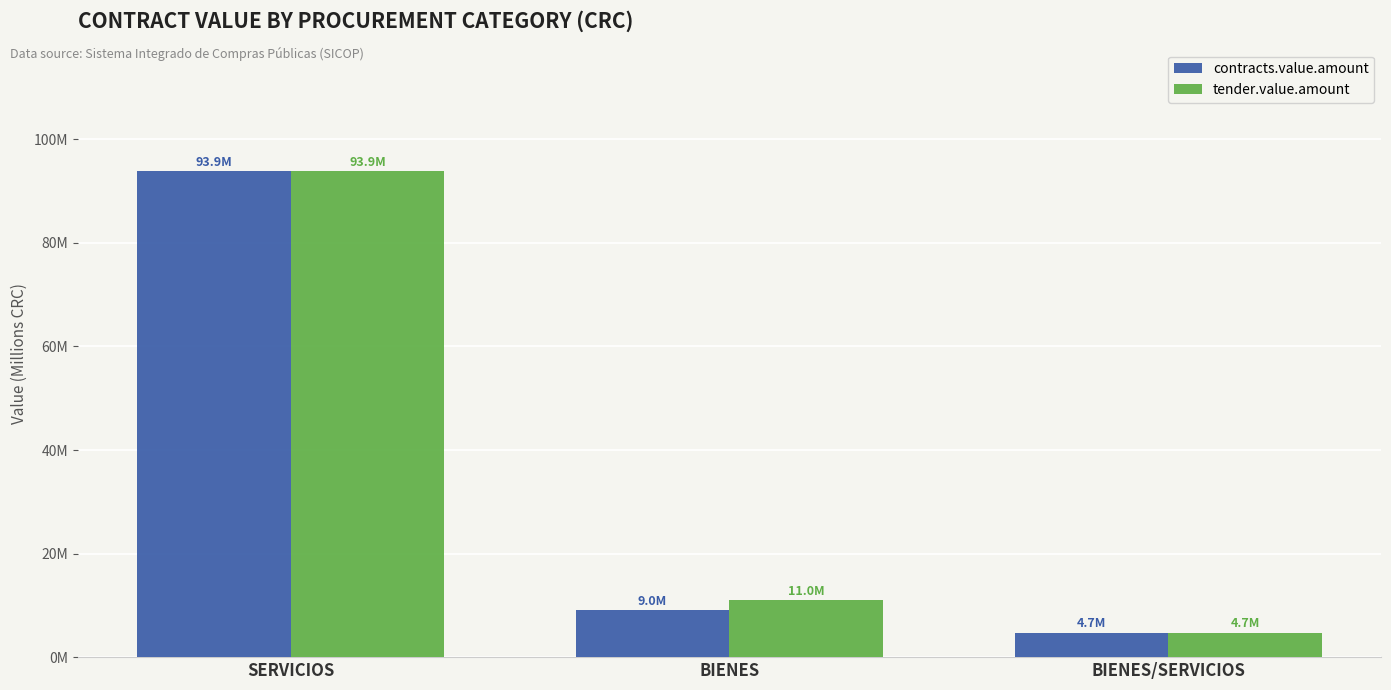

Which series has the largest total across all categories?

tender.value.amount